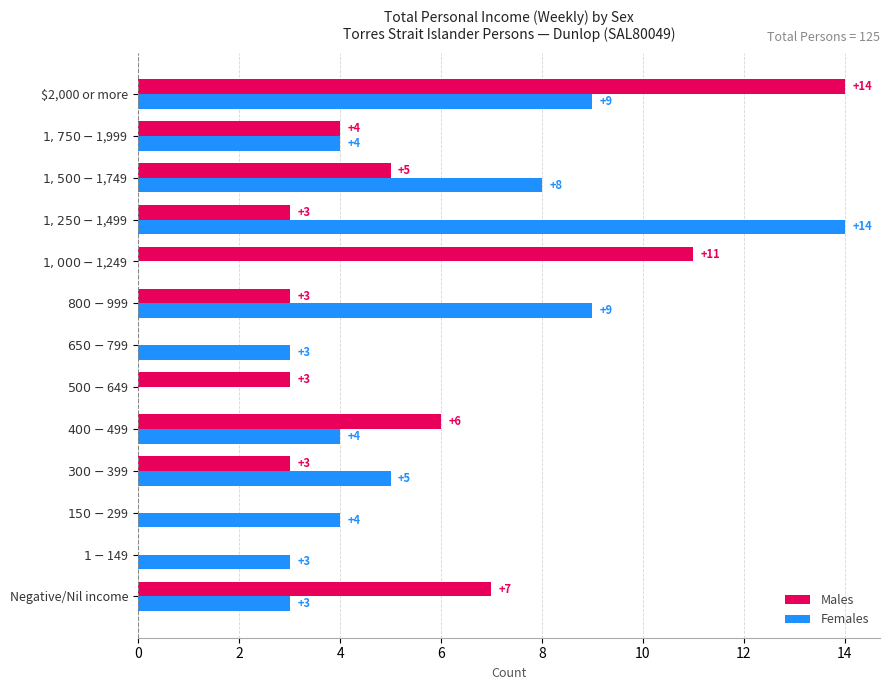

The Males series shows 14 at $2,000 or more. True or false?

True